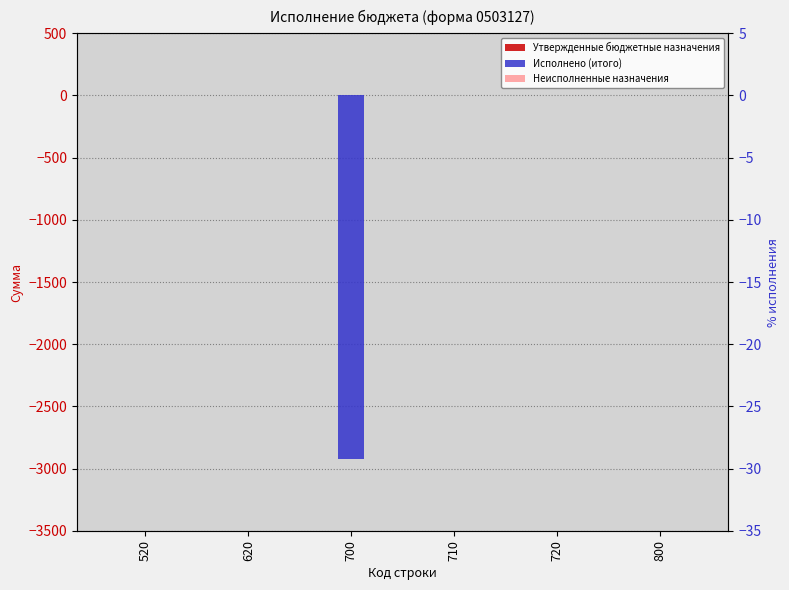

How many series are shown in this chart?

3